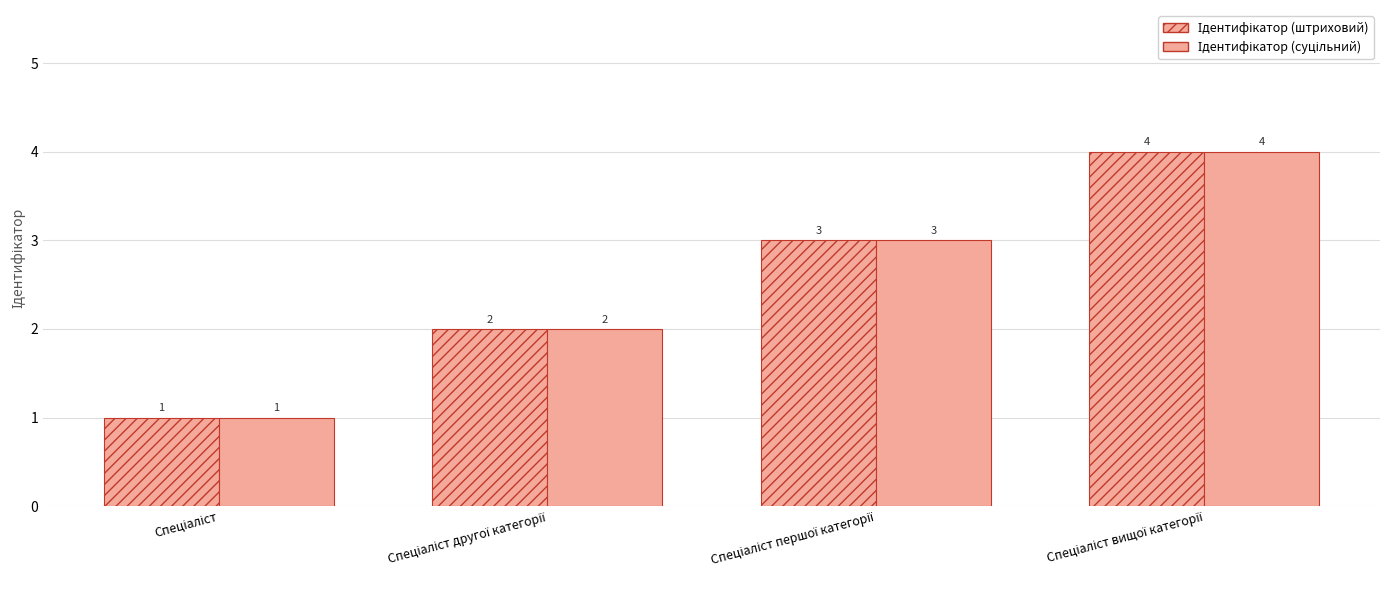

What is the highest value of the Ідентифікатор (штриховий) series?

4